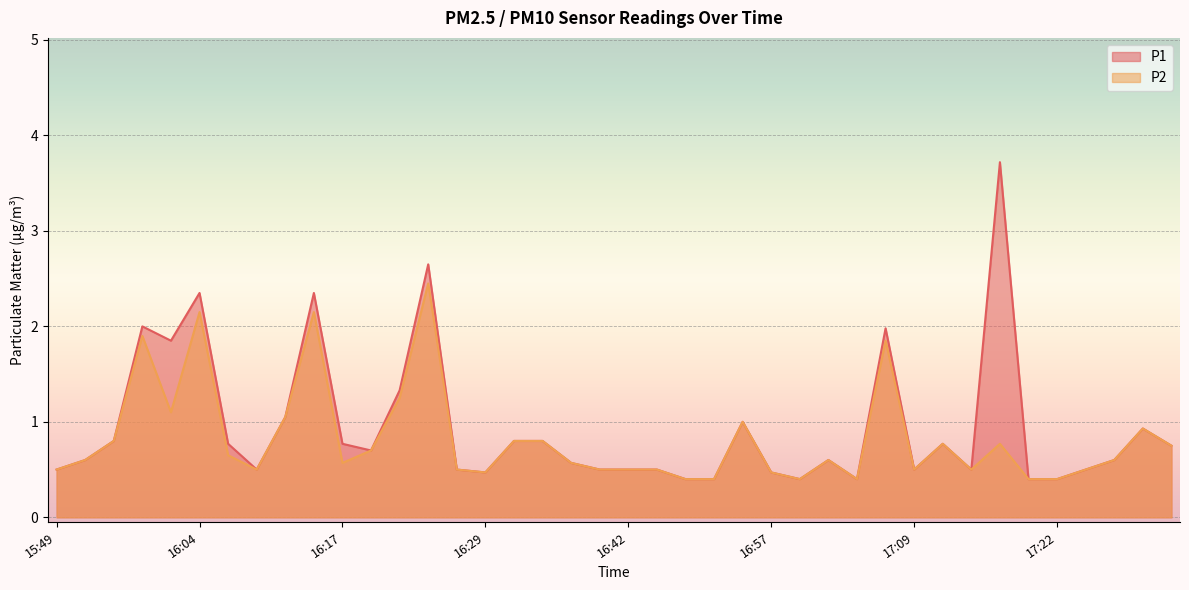

True or false: P2 and P1 cross at least once.

False